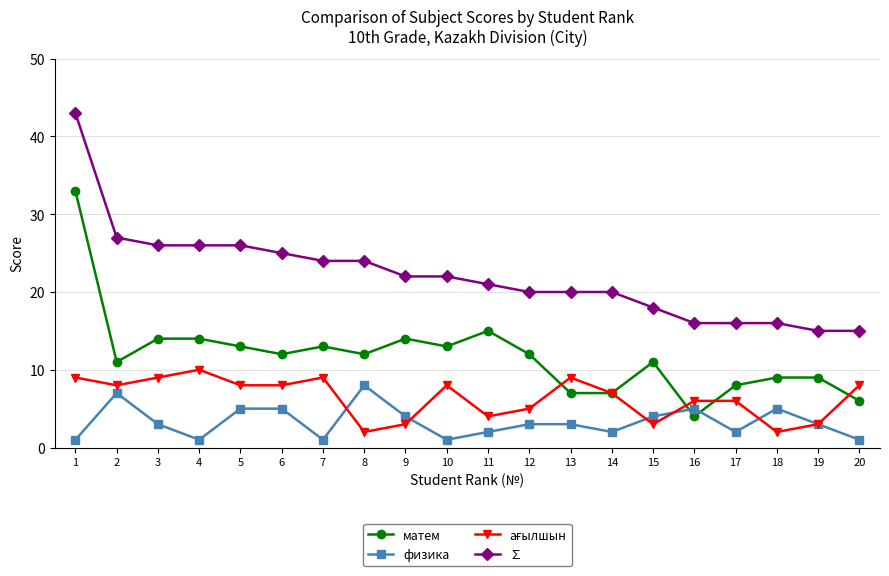

What is the spread (max minus min) of values at 14?

18